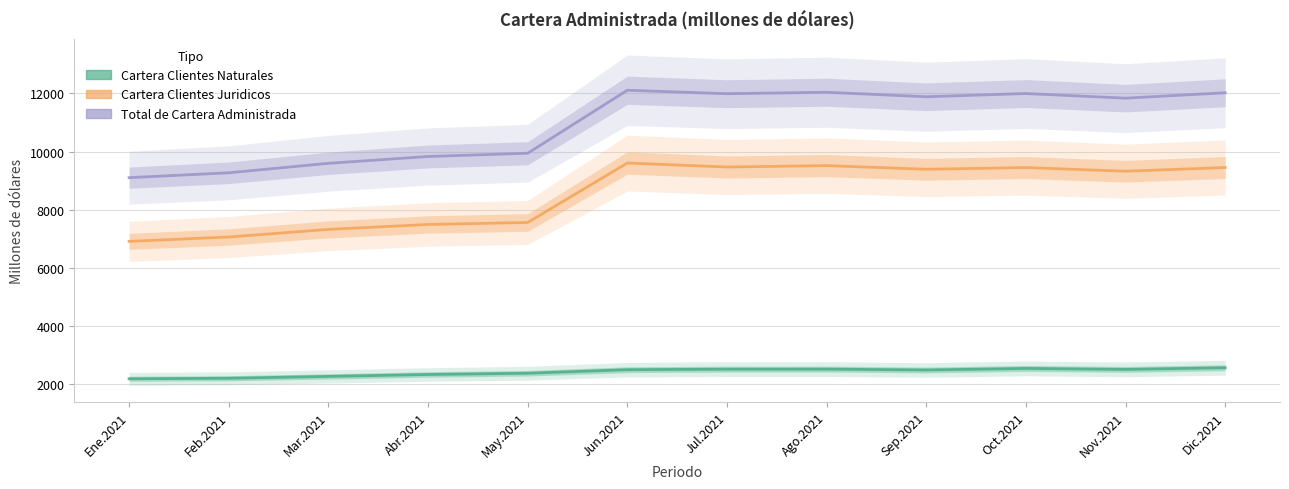

What is the value of the Cartera Clientes Naturales point at the 6th from the left?

2502